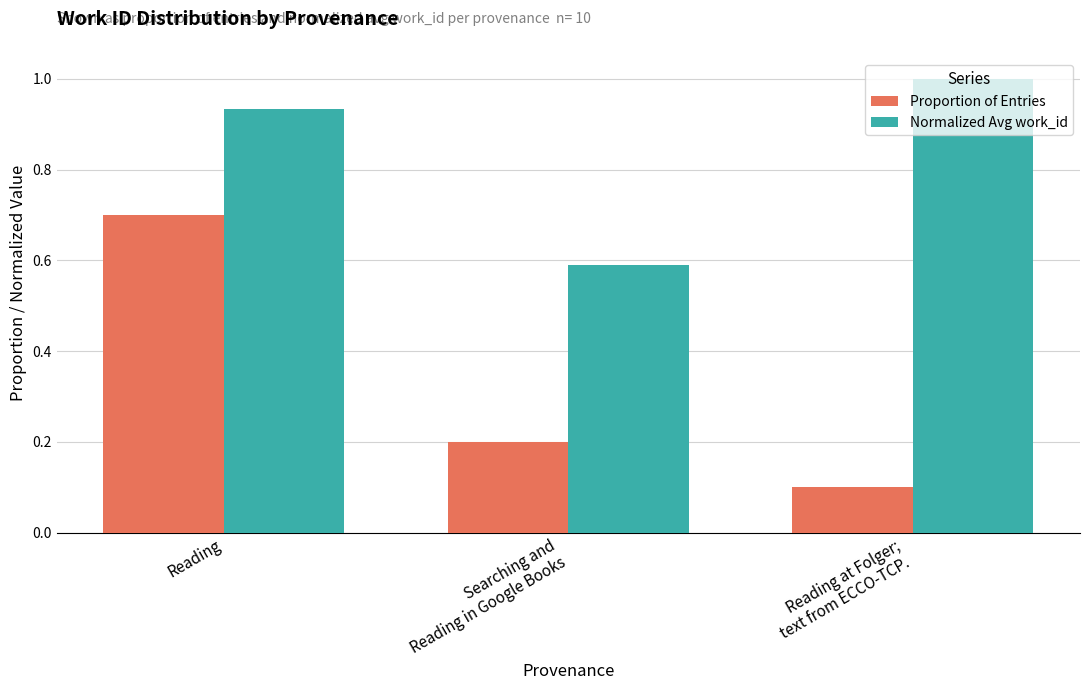

Rank the series by their maximum value, from lowest to highest.

Proportion of Entries, Normalized Avg work_id